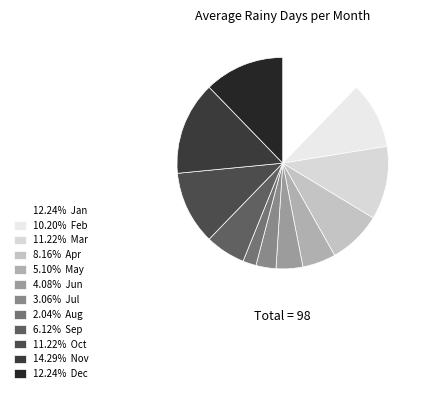

What is the largest slice in the pie chart?

Nov